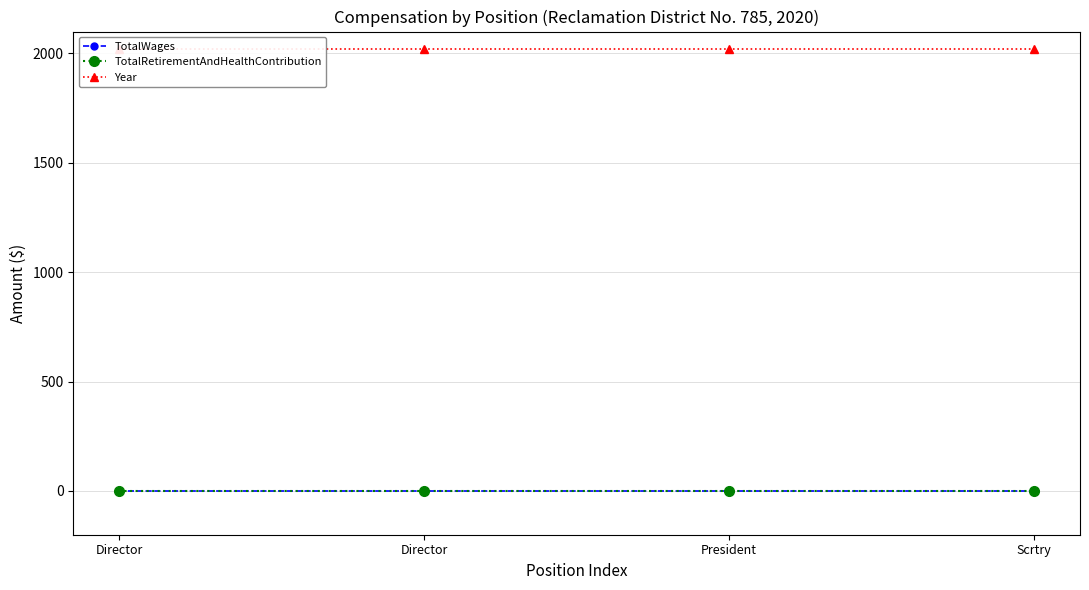

Does the chart have visible grid lines?

Yes